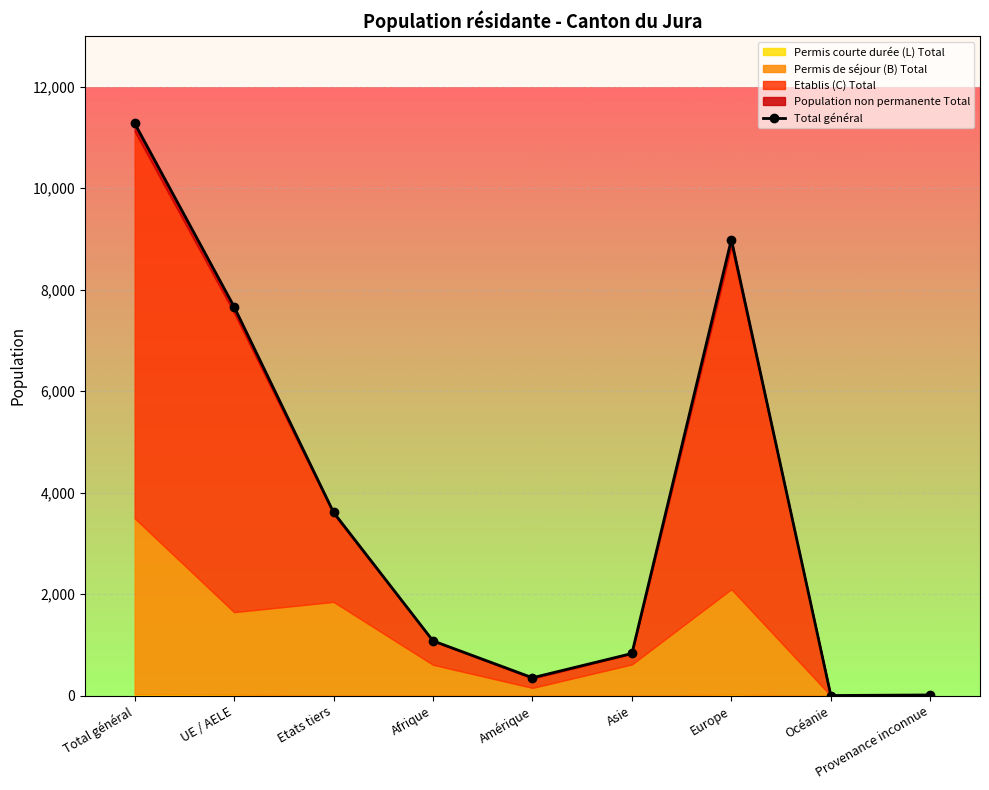

What is the difference between the maximum and second lowest values?

11265